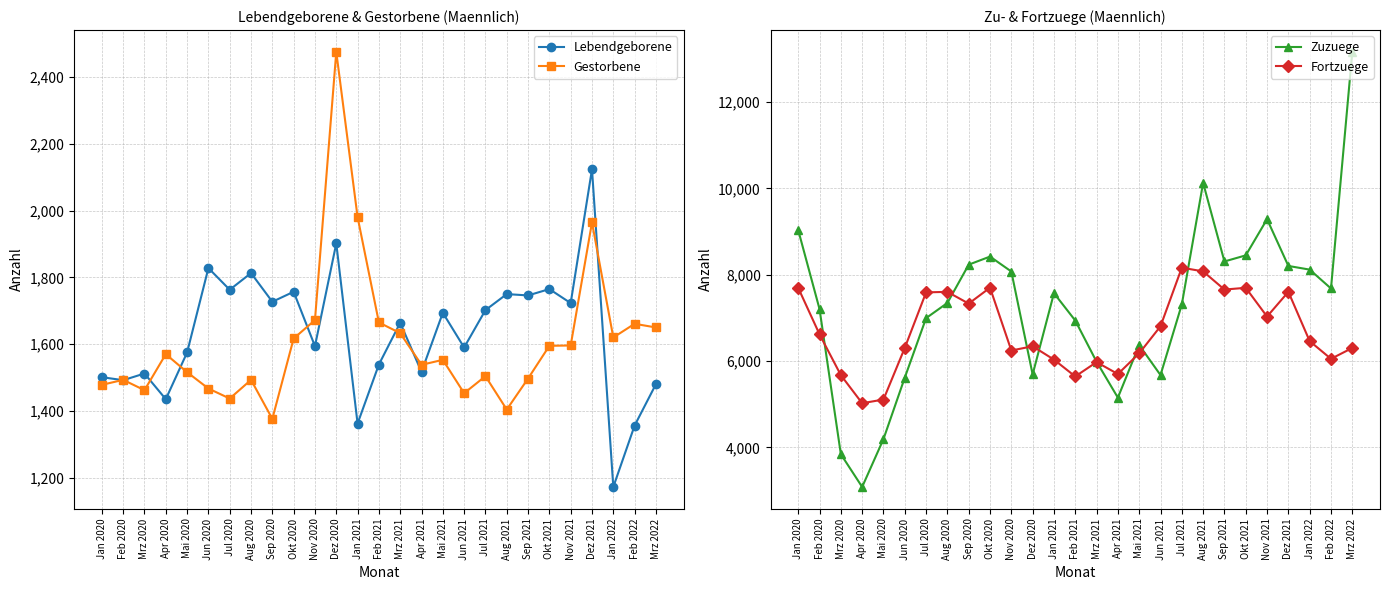

At which label does Zuzuege first exceed 7346?

Jan 2020